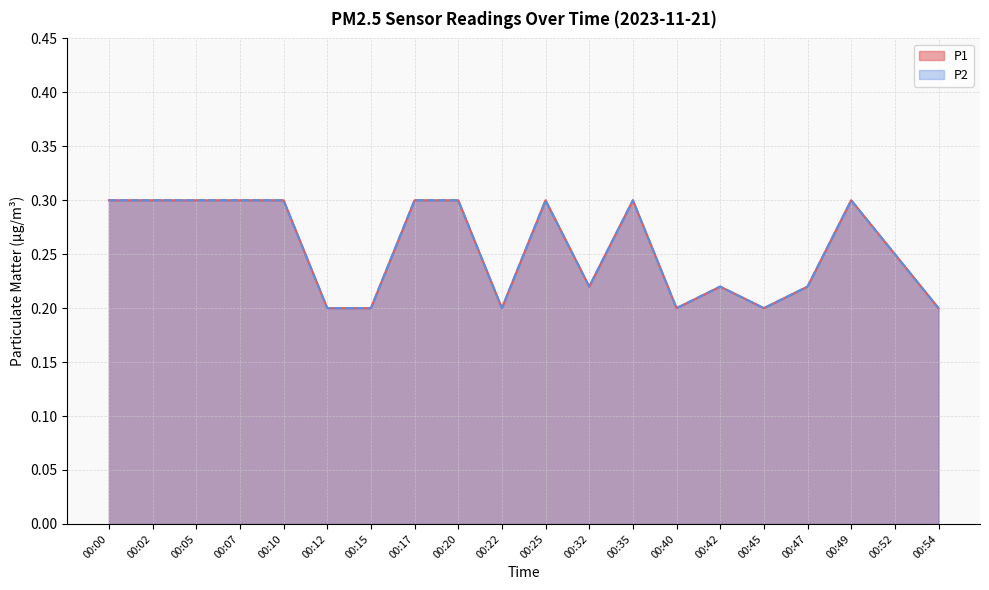

In P1, how many points are lower than both neighbors (excluding endpoints)?

4